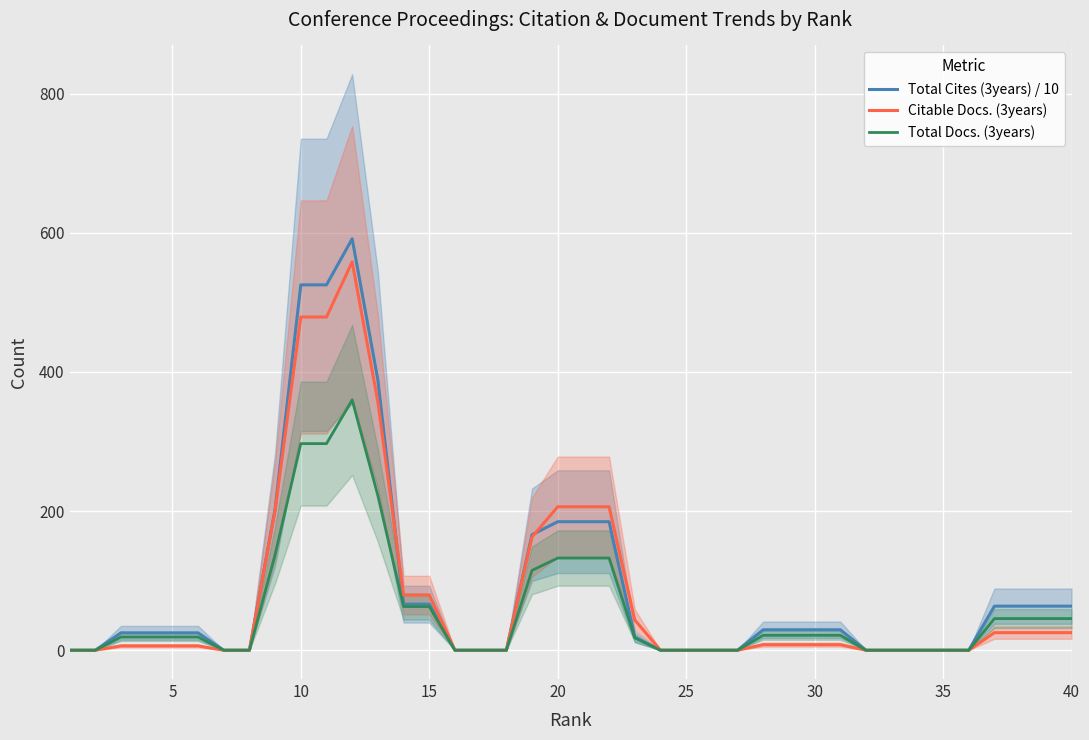

Is the value of Citable Docs. (3years) at 20 greater than the value of Total Docs. (3years) at 25?

Yes